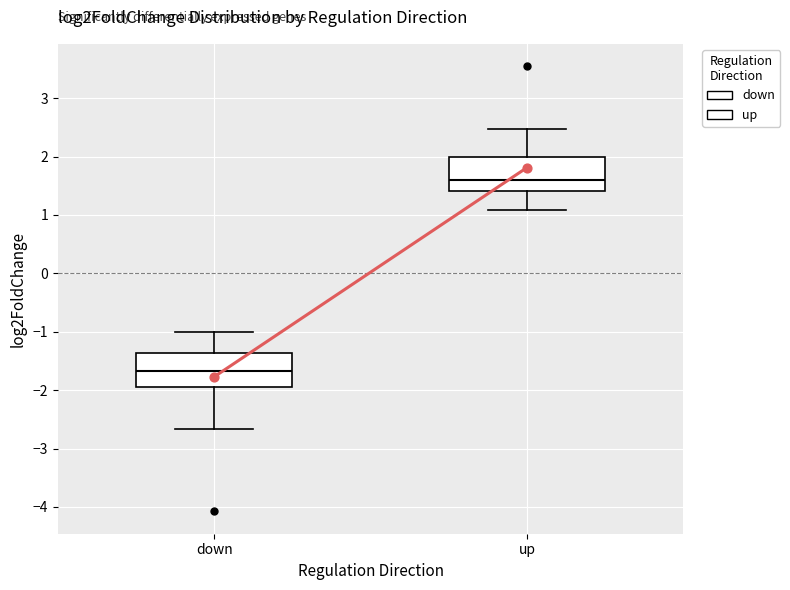

Reading left to right, read every box against the y-axis: the position of its median line, the range the box covers, and the ends of its whiskers. The values are not printed on the chart, so give them approximately, as read against the axis.

down: median -1.7, box -1.9 to -1.4, whiskers -2.7 to -1.0
up: median 1.6, box 1.4 to 2.0, whiskers 1.1 to 2.5